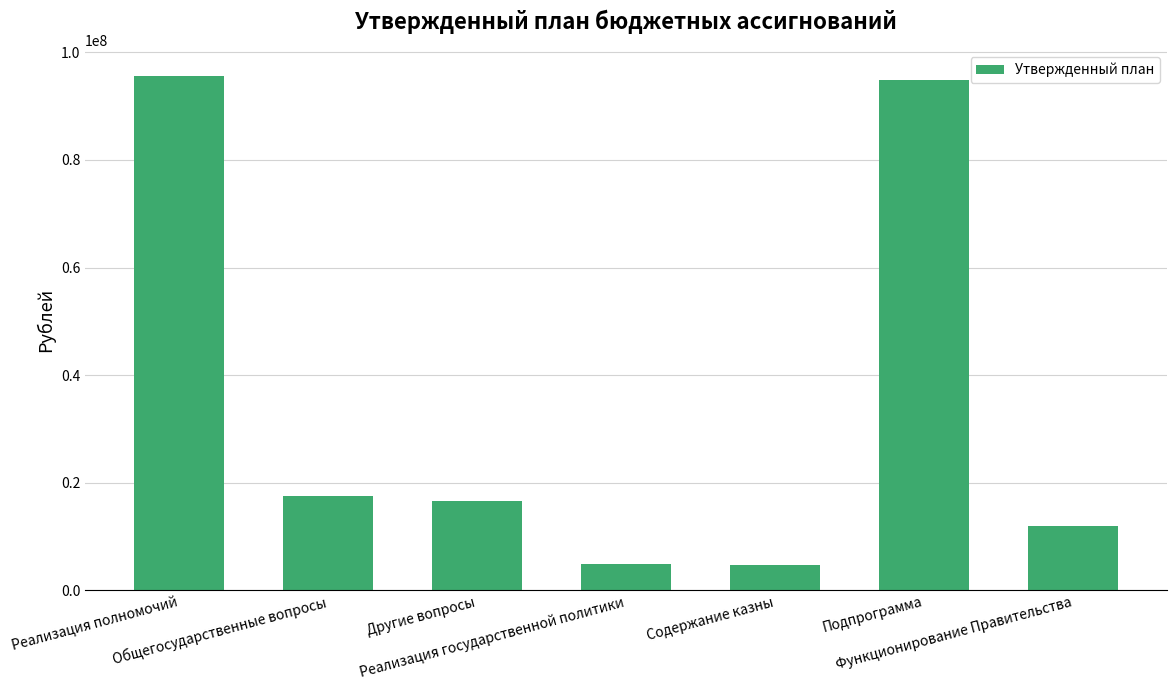

What is the change in value from Общегосударственные вопросы to Реализация государственной политики?

-12644800